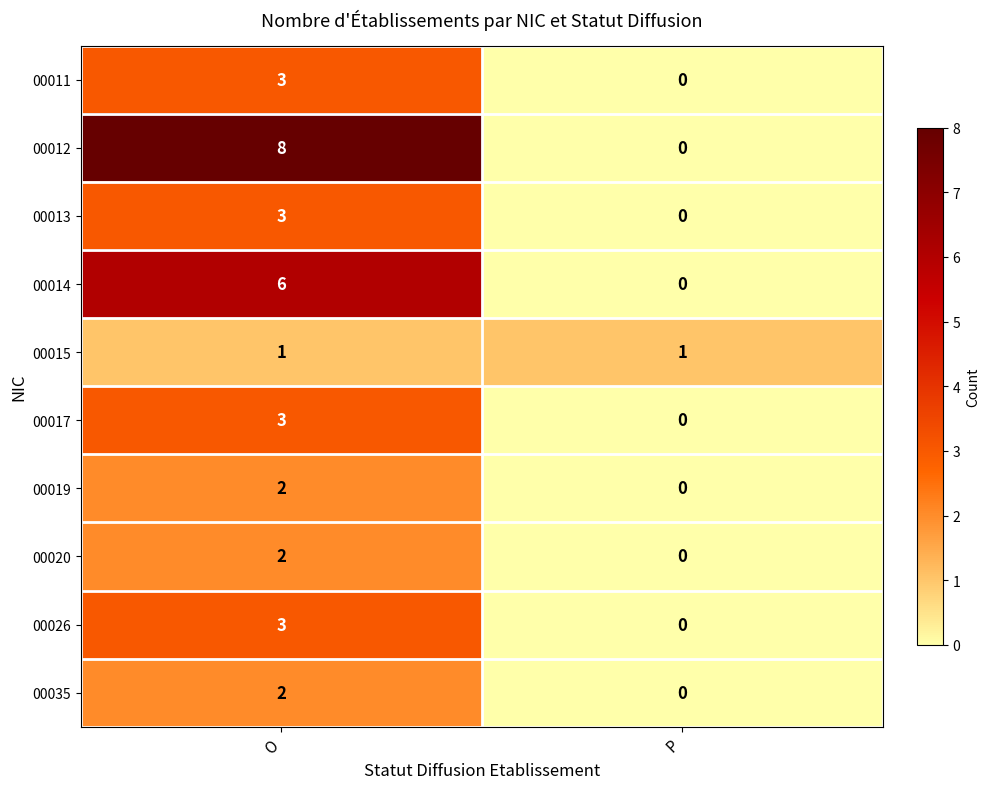

Which series has the largest total across all categories?

00012